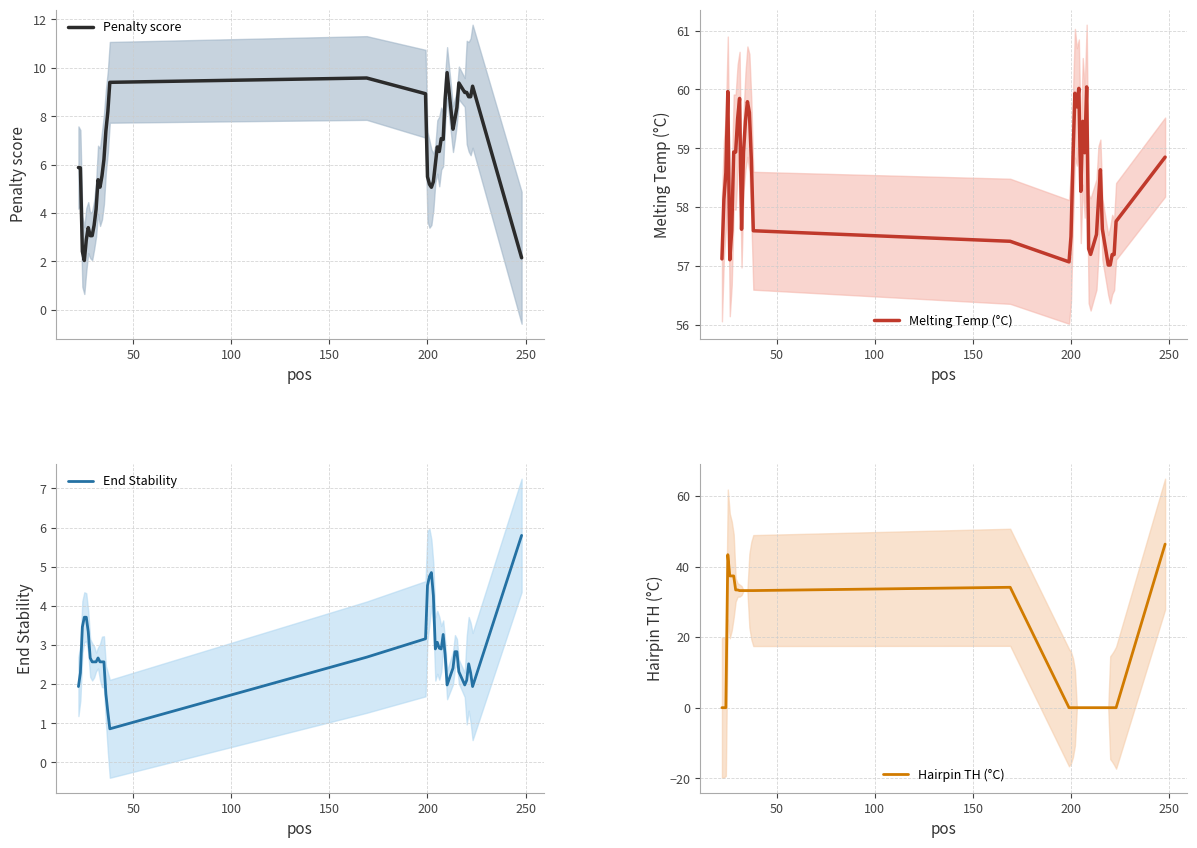

True or false: Hairpin TH (°C) and Melting Temp (°C) cross at least once.

False